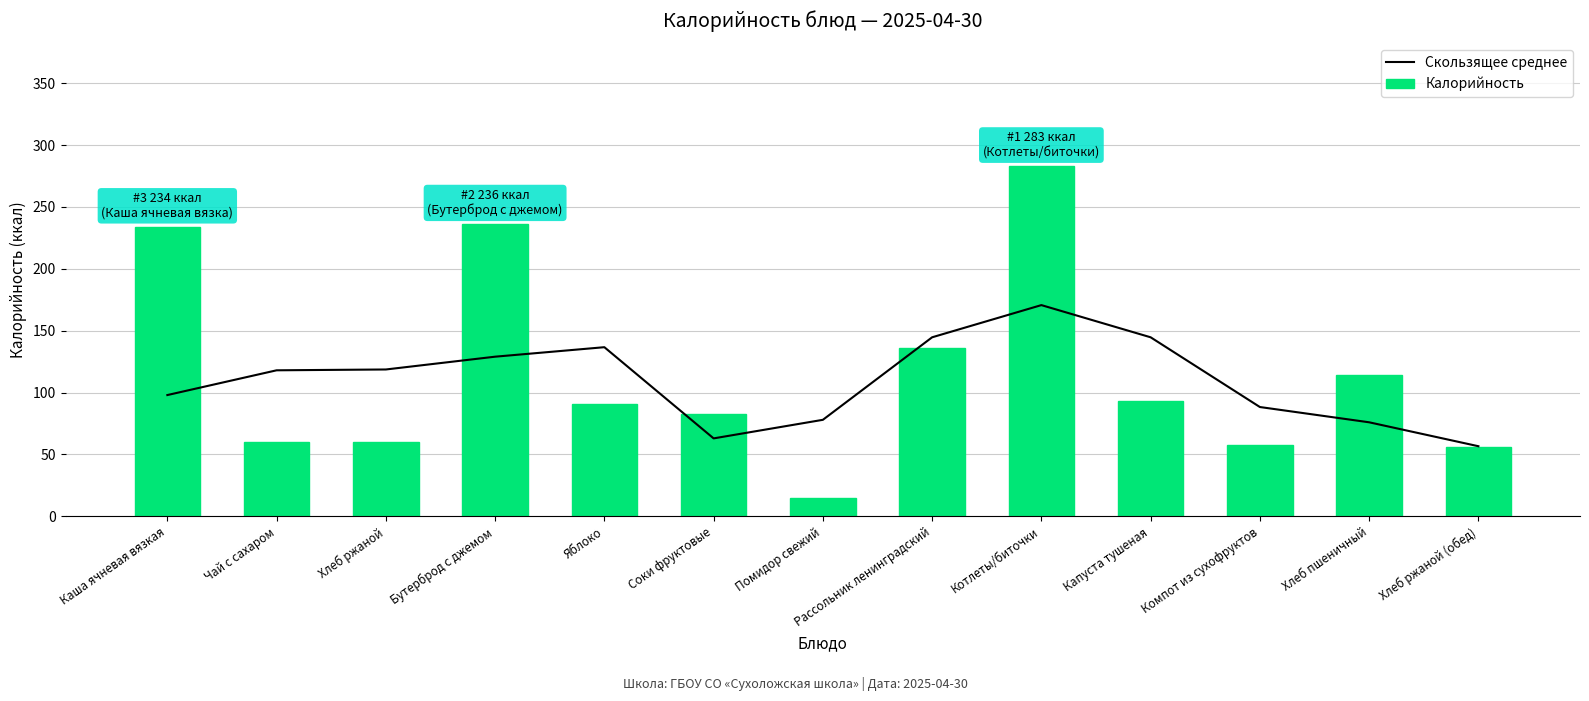

Rank the series at Помидор свежий from lowest to highest value.

Калорийность, Скользящее среднее